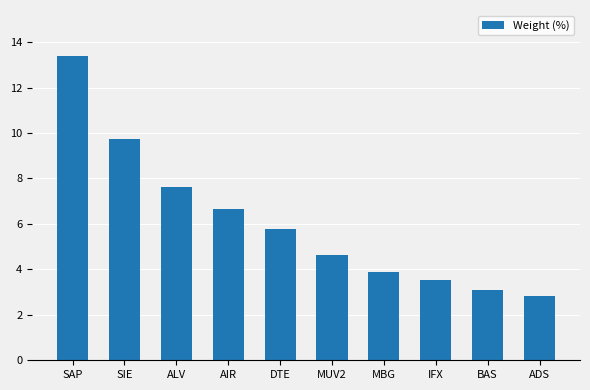

Between MBG and DTE, which is larger?

DTE